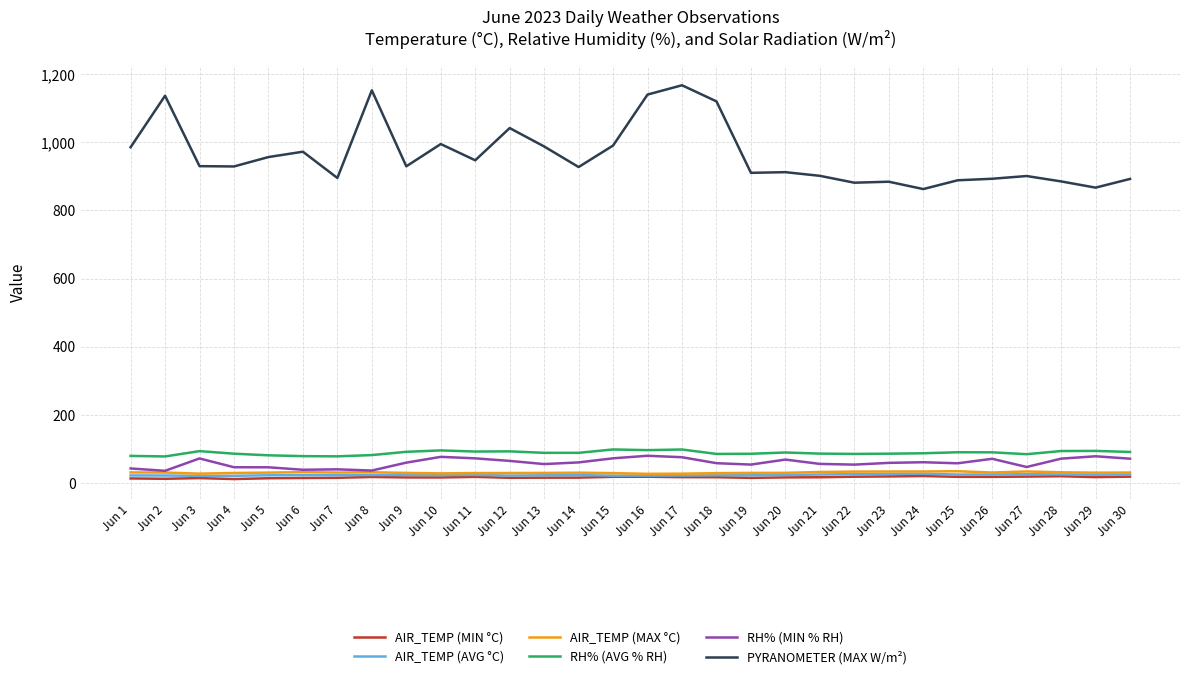

What is the lowest value of the RH% (AVG % RH) series?

77.6